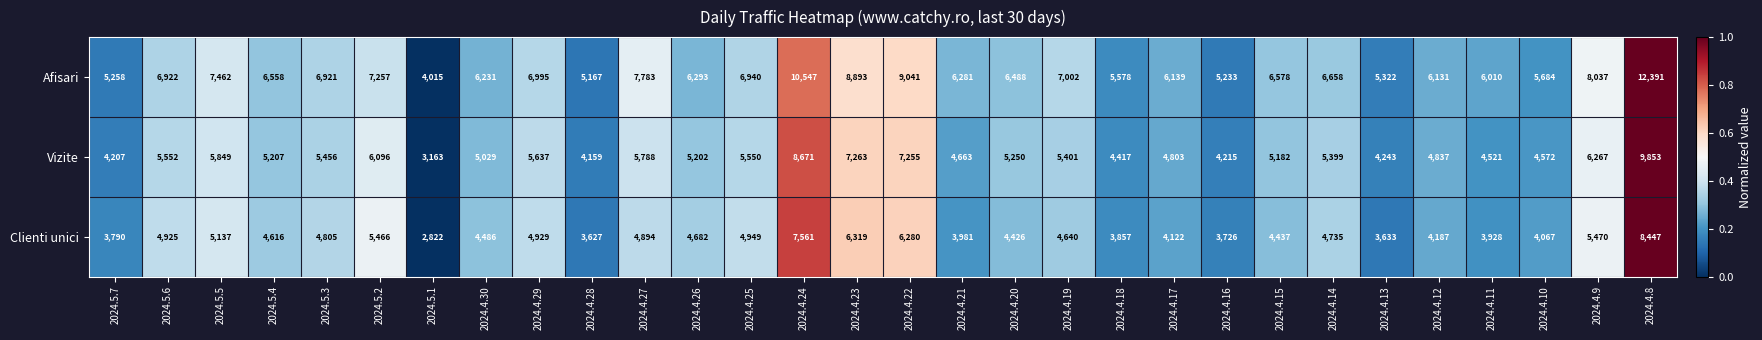

What is the sum of the Vizite values at 2024.4.10 and 2024.4.15?

9754